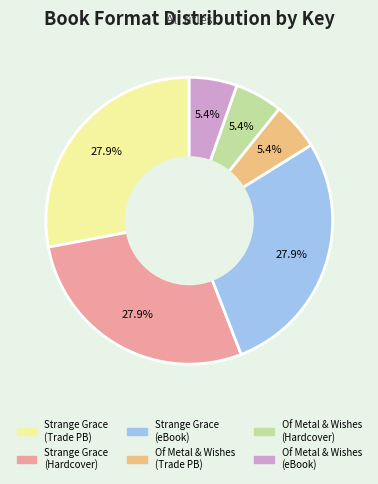

The Strange Grace (eBook) slice represents 28% of the pie. True or false?

True